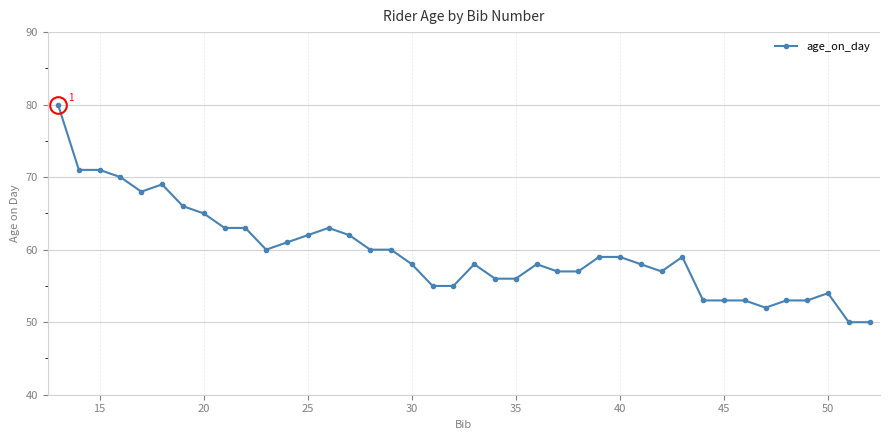

What is the greatest value displayed?

80